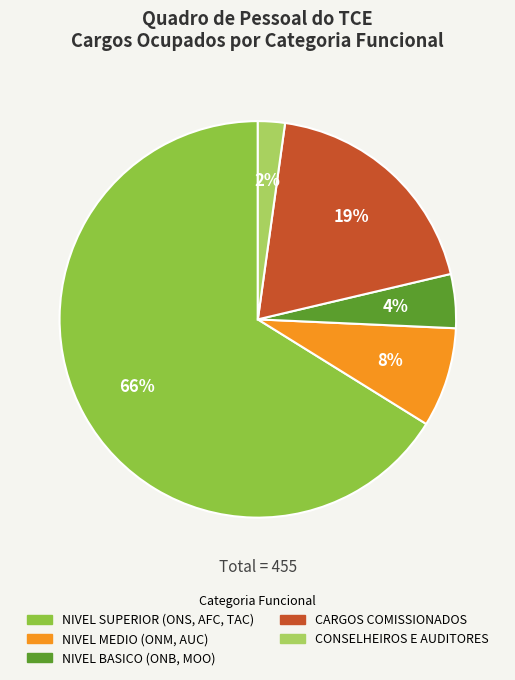

How many slices are in this pie chart?

5